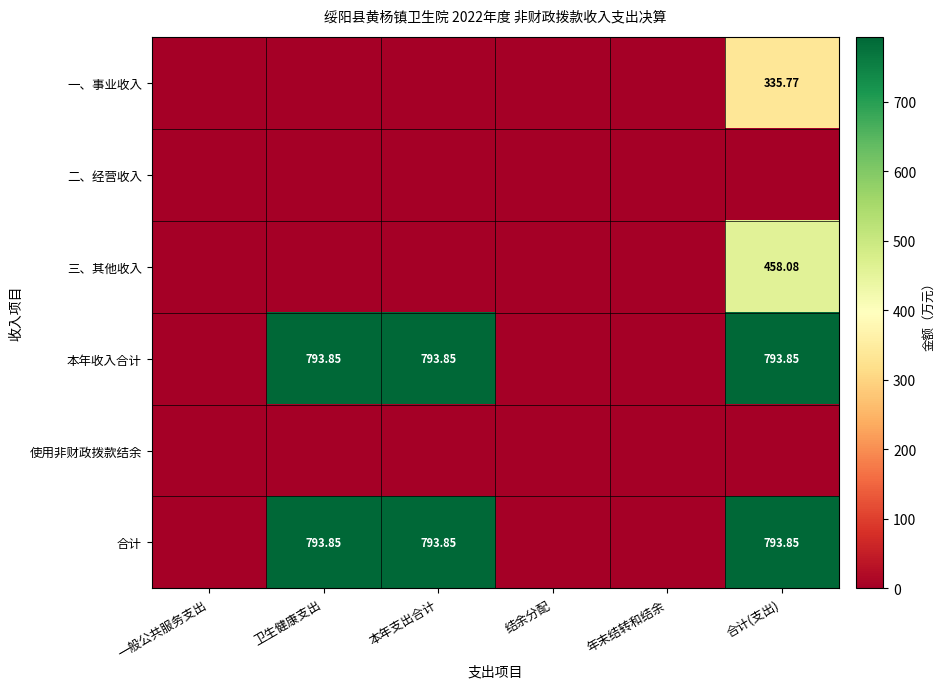

How many data points in 本年收入合计 are less than 793?

3